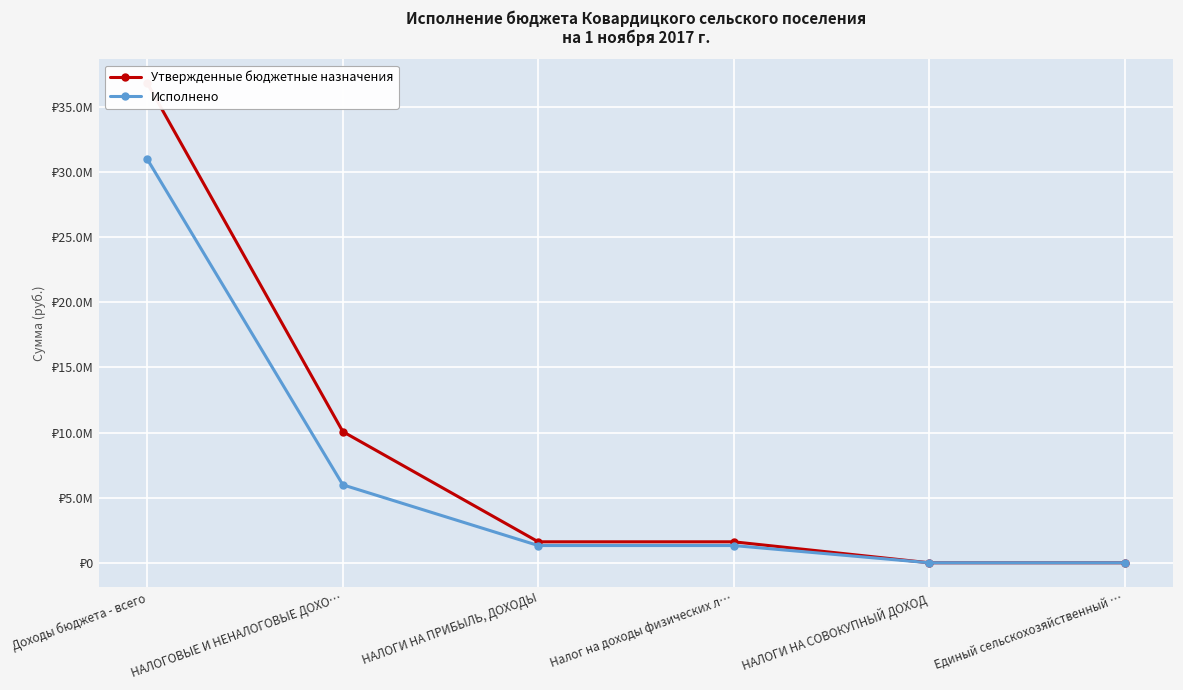

What is the sum of all Исполнено values?

39621237.6